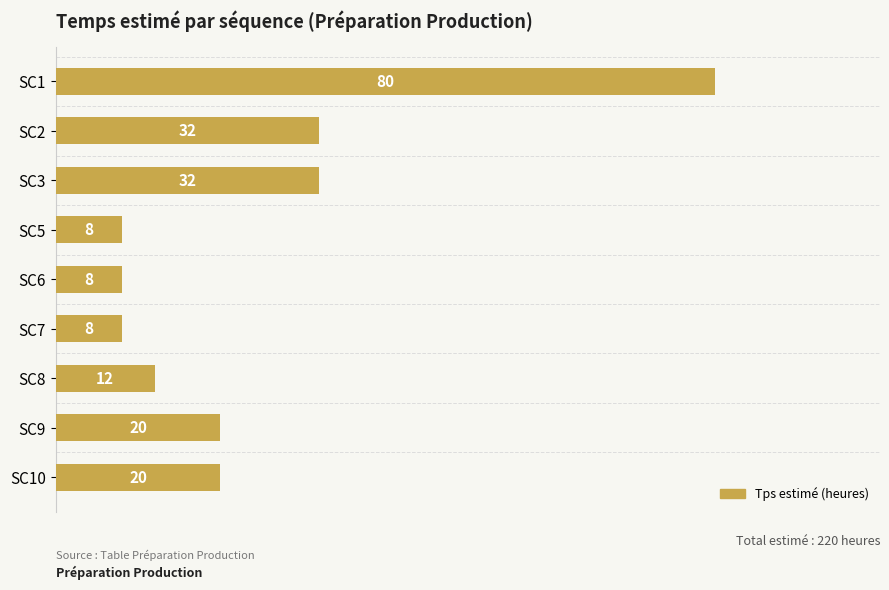

How many data points are less than 20?

4